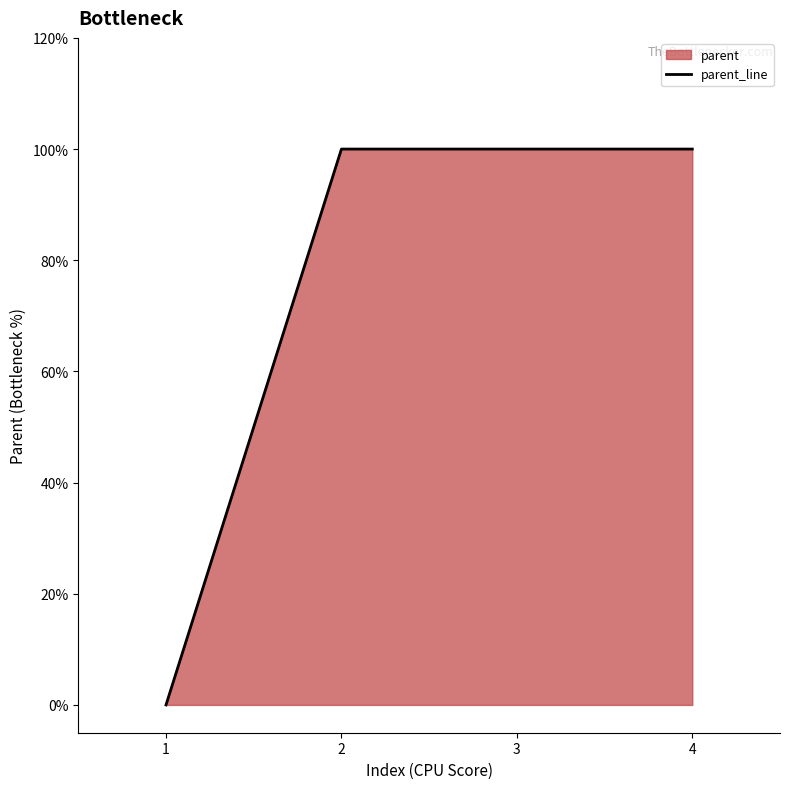

Count the values in the range 1 to 2.

3